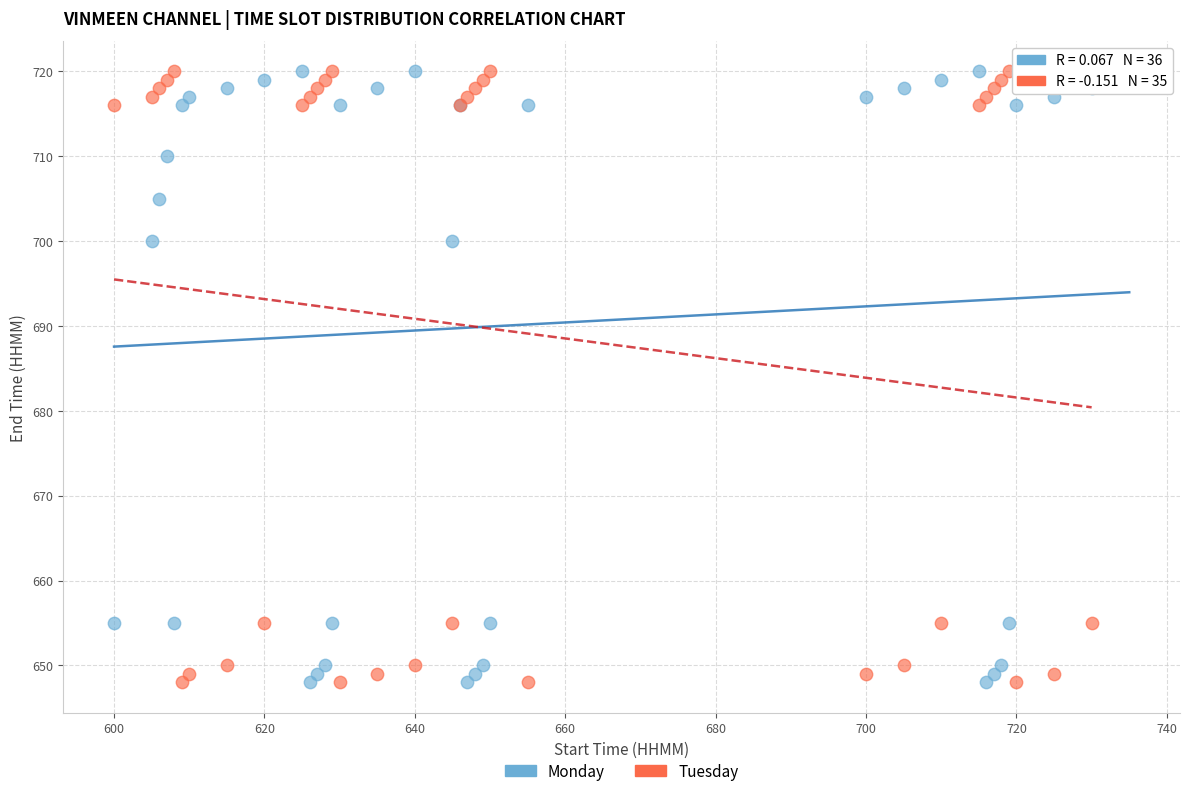

What are all the series names shown in the legend?

Monday, Tuesday